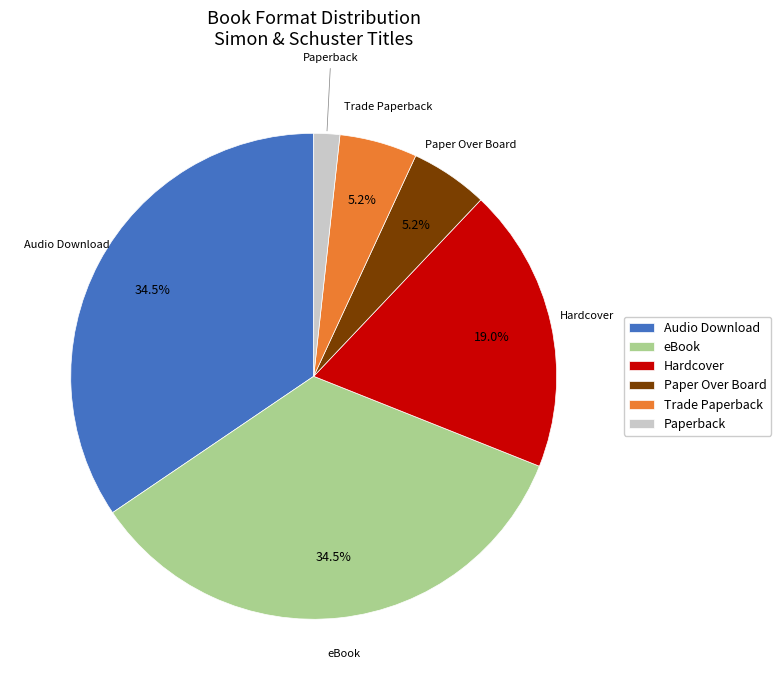

True or false: Hardcover accounts for 19% of the total.

True